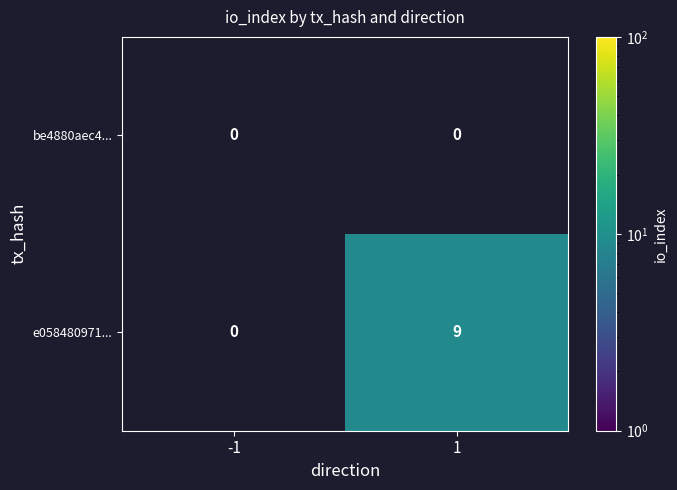

How many data points does each series have?

2